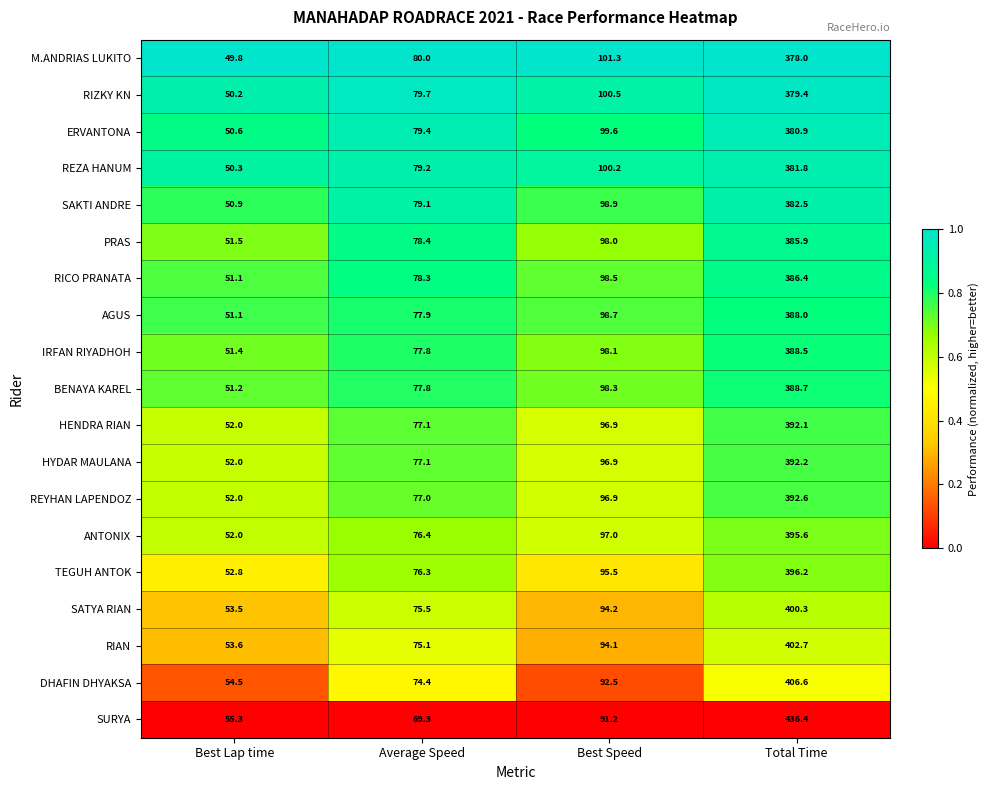

At which label does M.ANDRIAS LUKITO reach its minimum?

Best Lap time